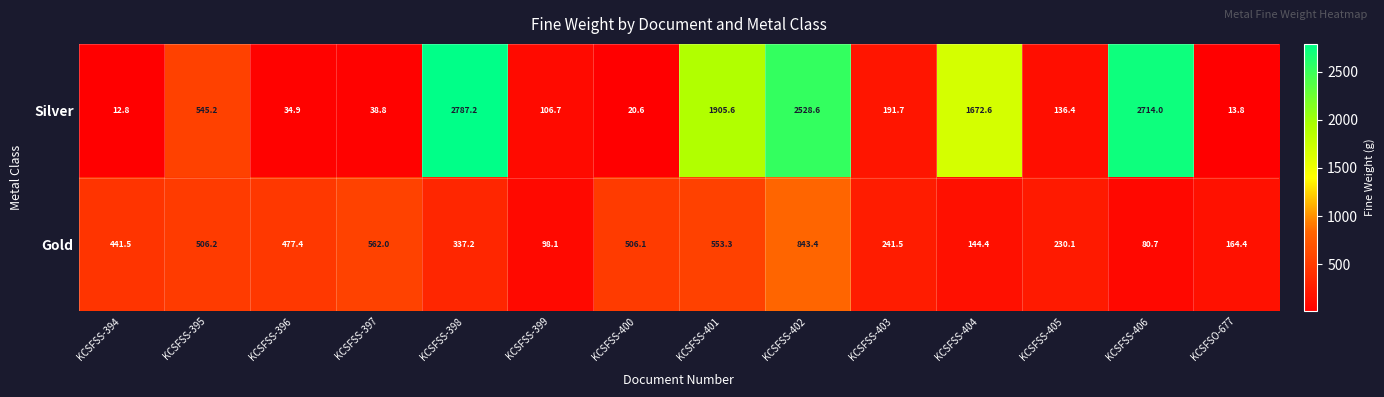

What is the smallest value displayed?

12.8